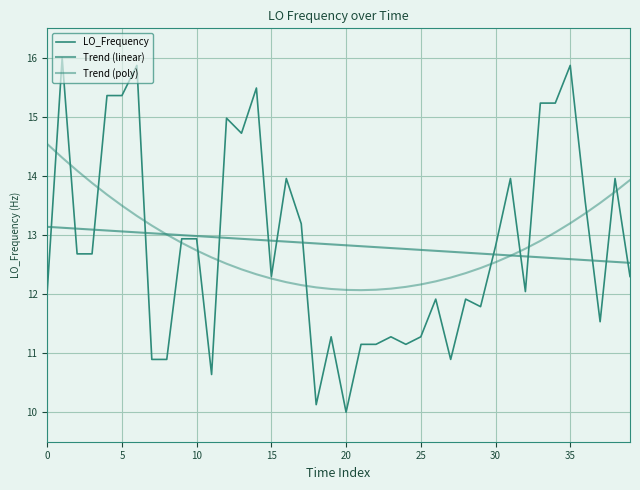

How many categories are shown in the chart?

40